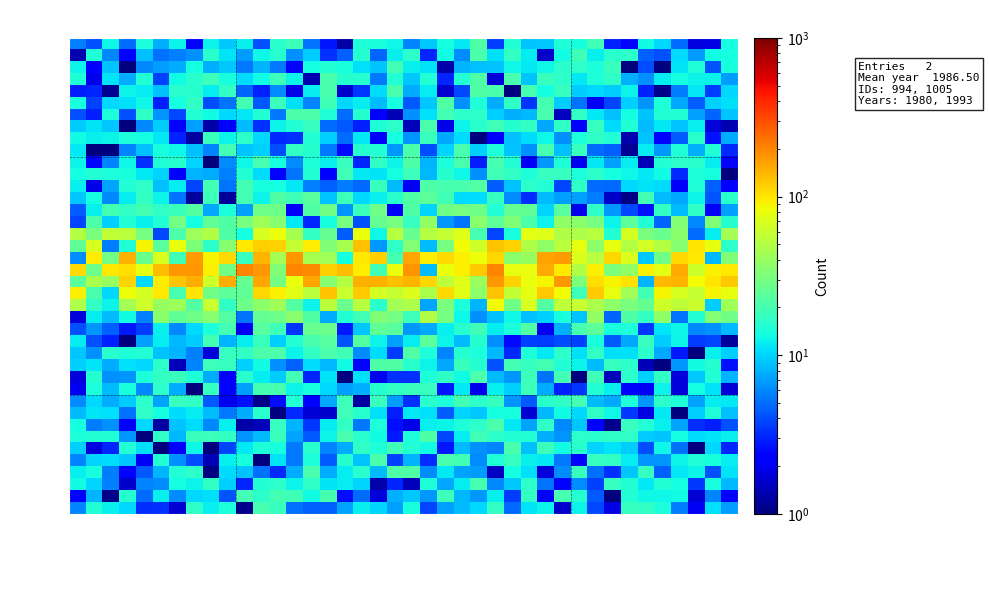

What is the smallest value displayed?

0.7